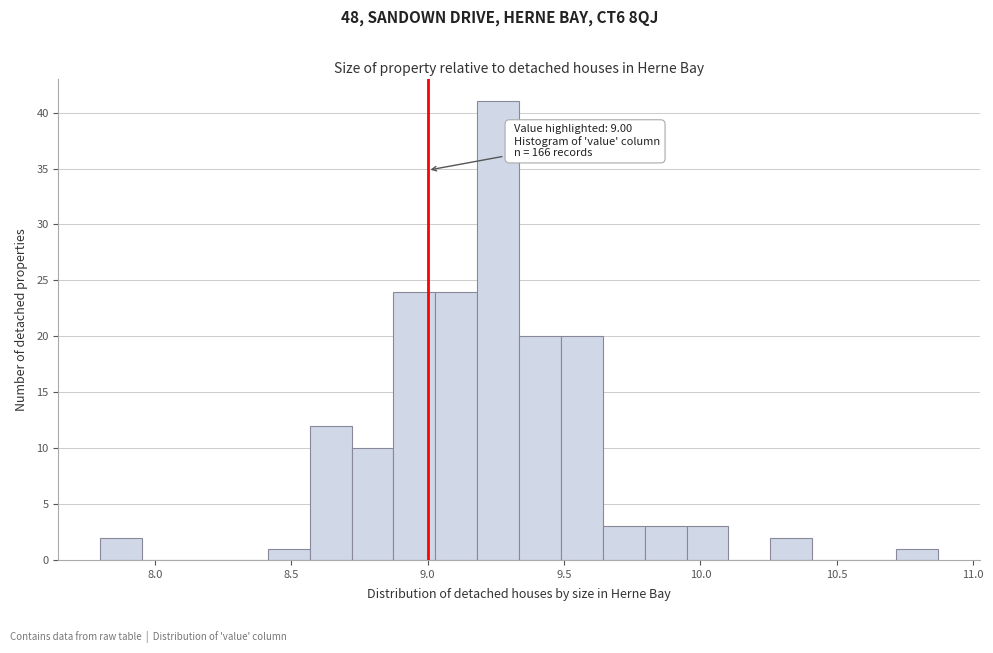

Around what value on the x-axis is the tallest bar? Give the approximate position of its centre, as read against the axis.

9.25